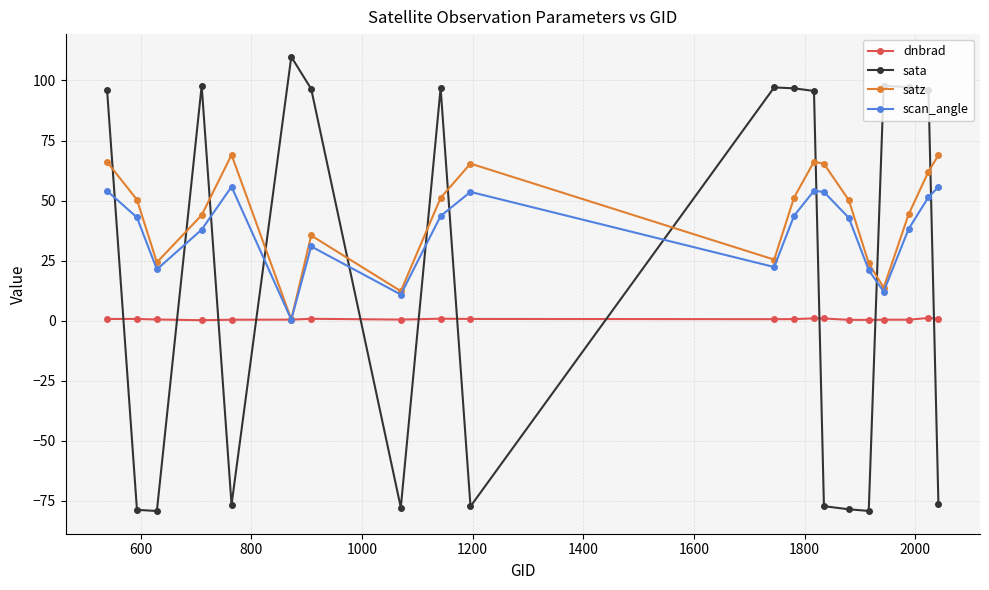

What is the sum of all satz values?

889.3